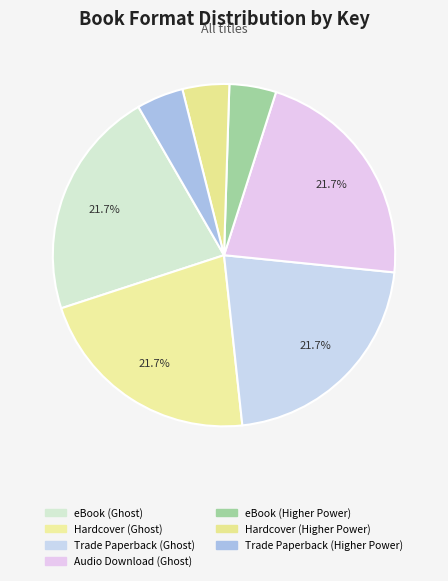

Which category has the biggest portion of the pie?

eBook (Ghost)